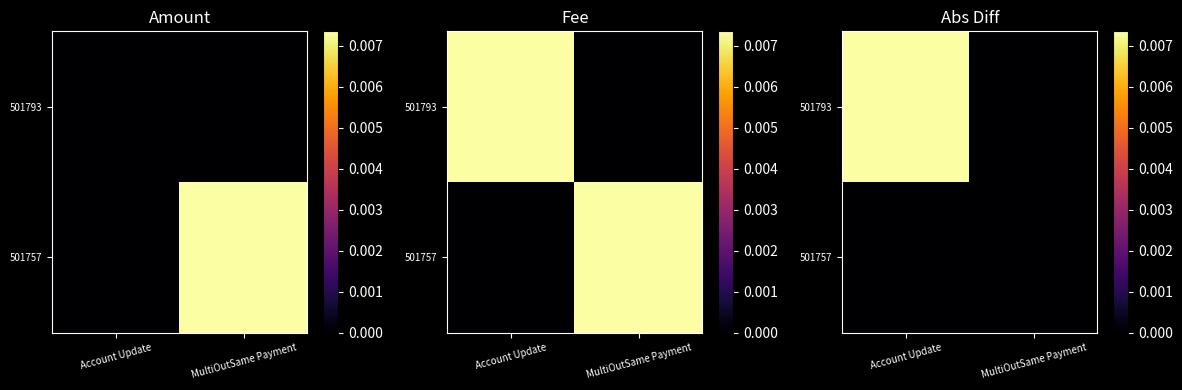

List the labels in order of 501757 value, smallest first.

Account Update, MultiOutSame Payment